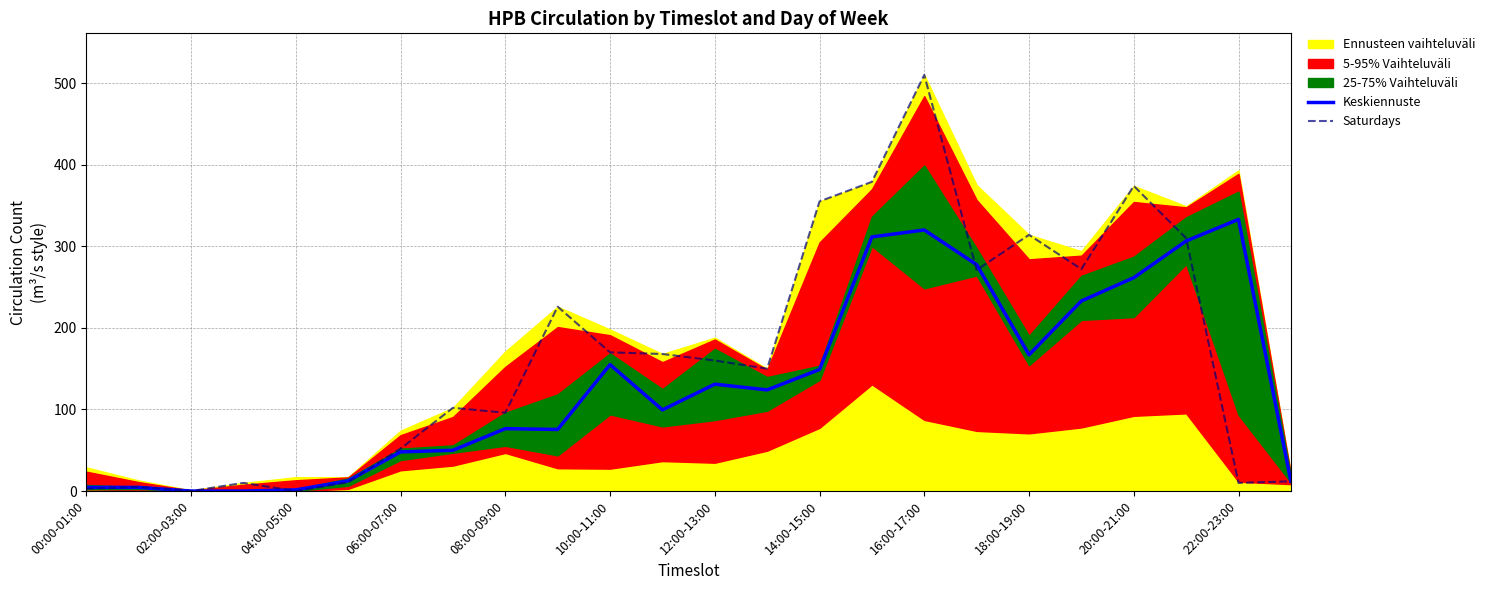

Reading left to right, list all the values displayed in this chart.

Keskiennuste: 4.5	4.5	0.0	0.0	1.5	12.5	48.0	50.0	76.5	75.5	155.0	99.5	131.0	124.0	149.0	311.5	320.0	277.5	167.0	233.0	261.5	306.5	333.0	12.0
Saturdays: 3.0	5.0	0.0	10.0	0.0	11.0	52.0	102.0	96.0	226.0	170.0	168.0	160.0	150.0	355.0	379.0	510.0	271.0	314.0	272.0	374.0	310.0	10.0	12.0